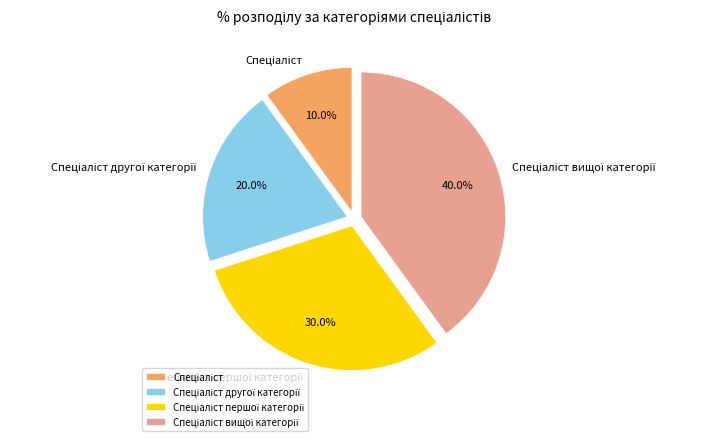

Is there any slice that represents more than half of the pie?

No